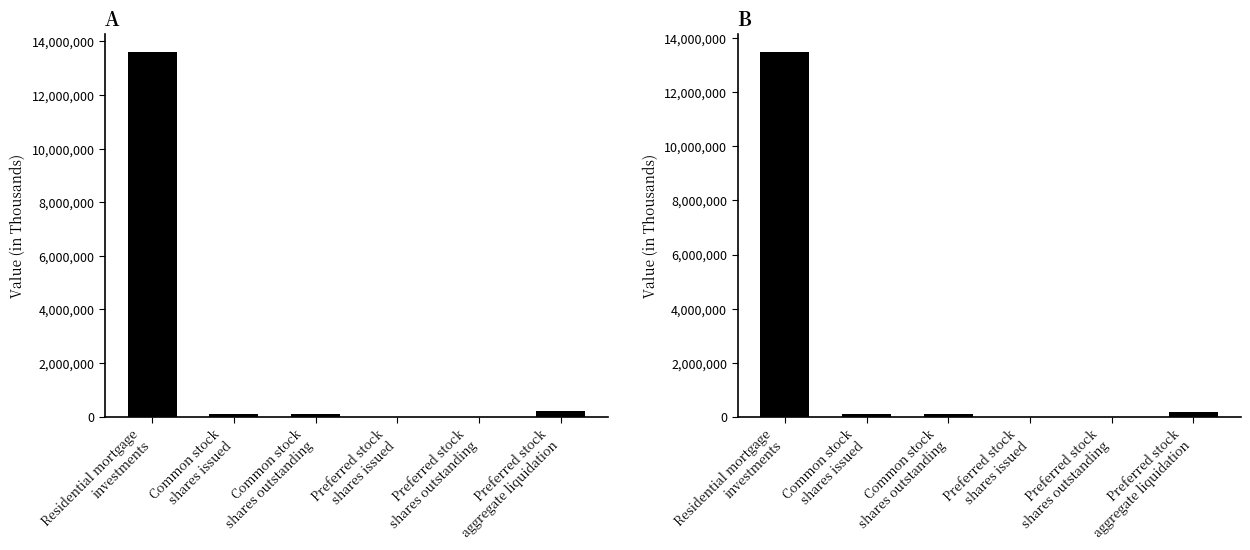

How many data points in Dec. 31, 2014 are less than 95848?

2